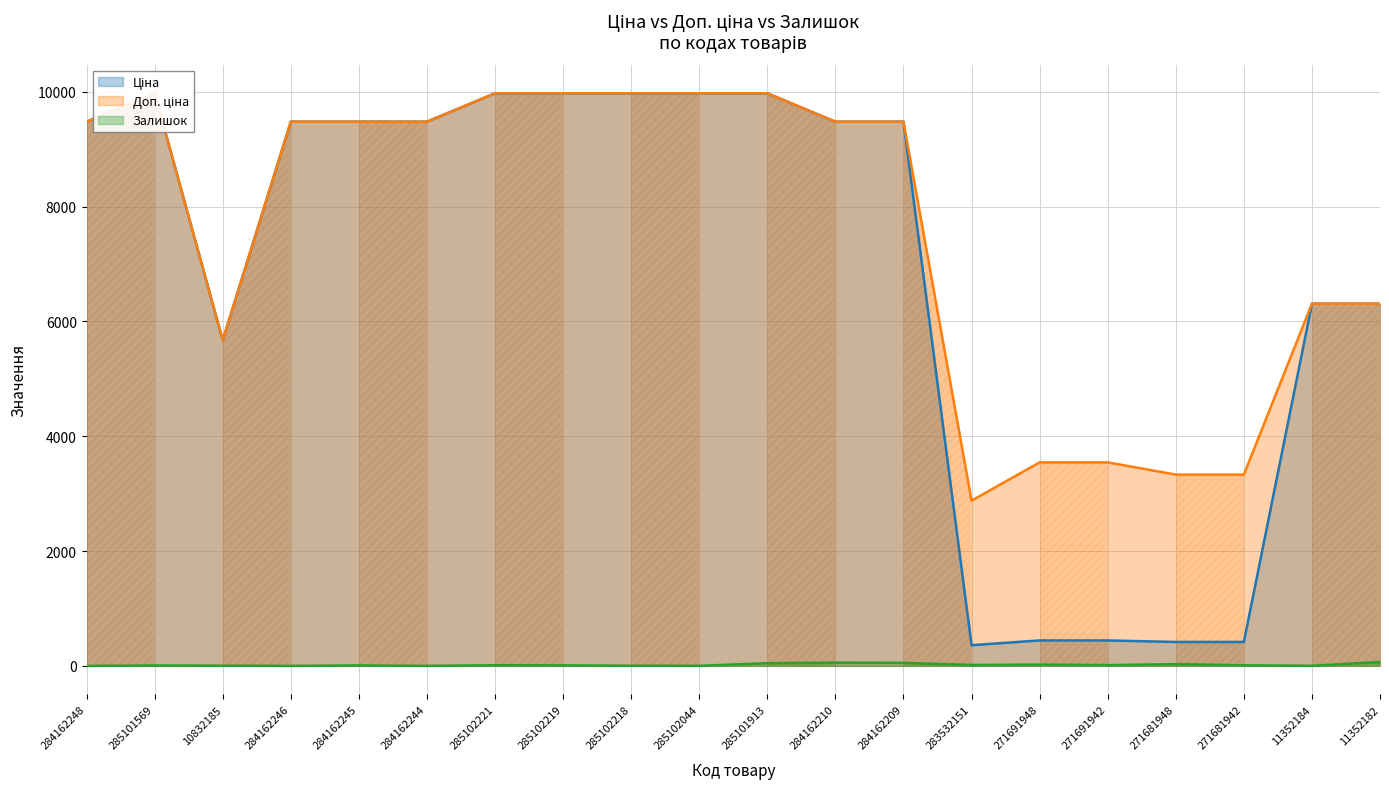

True or false: Залишок and Доп. ціна intersect in this chart.

False